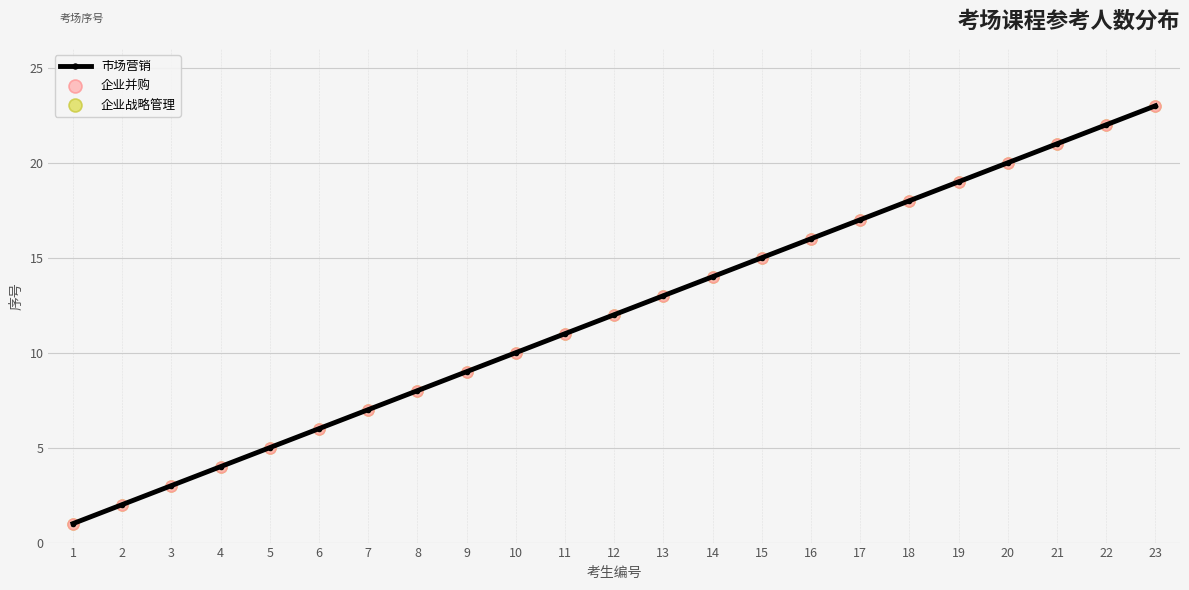

Is it true that the value at 15 is 9?

False